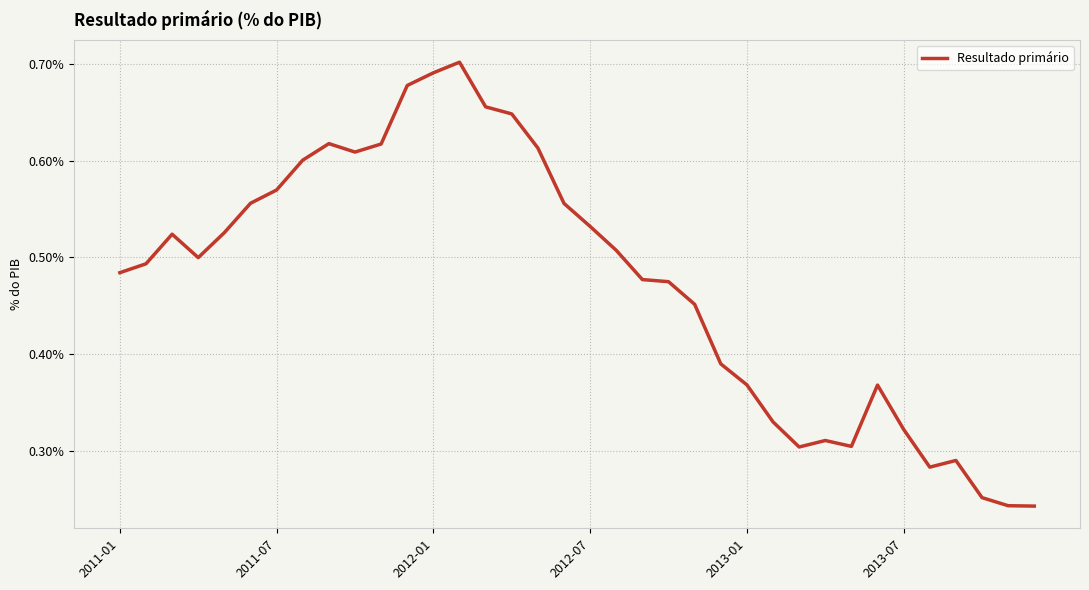

Count the number of data series in this chart.

1